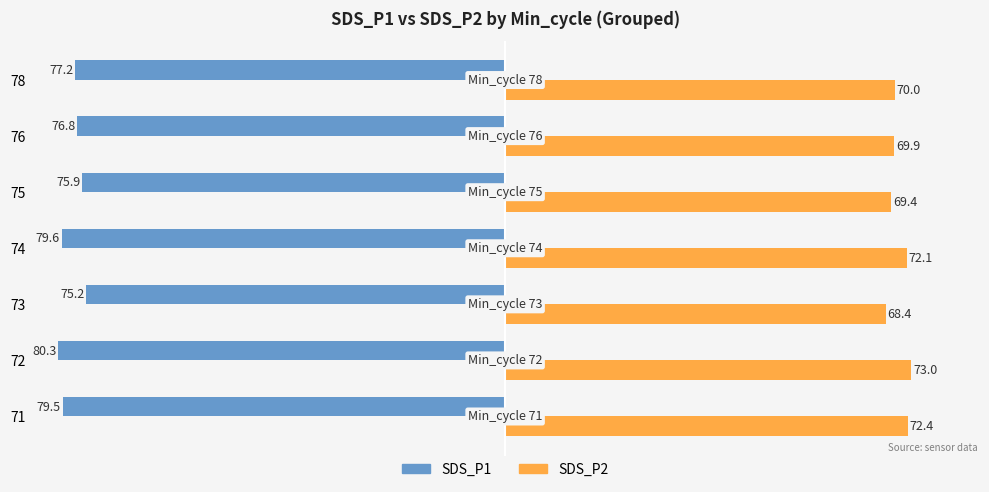

What is the sum of all SDS_P1 values?

-544.5